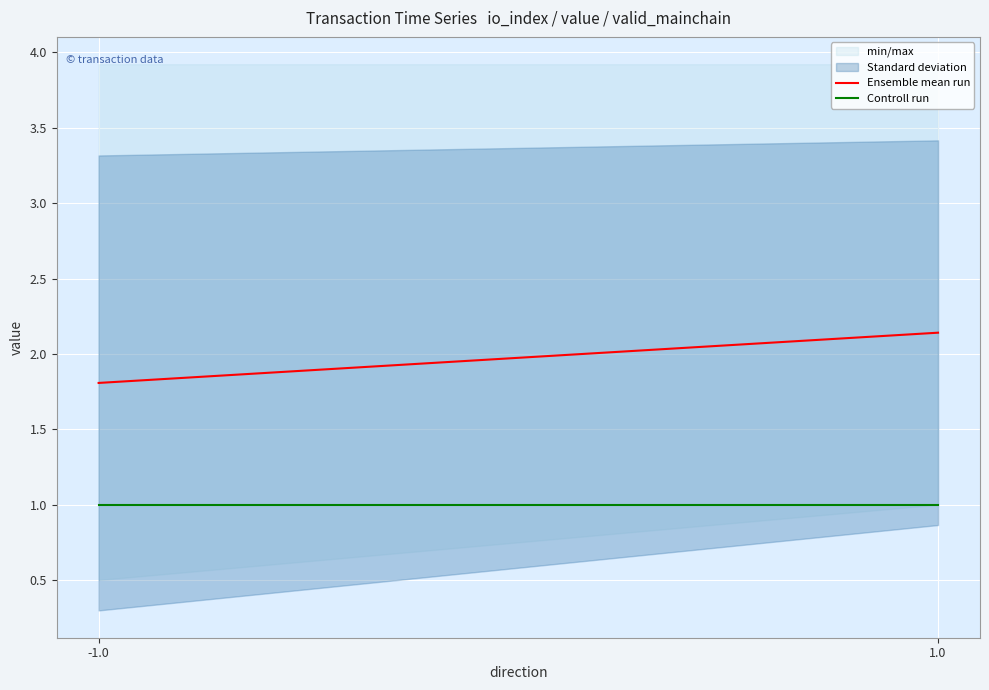

List the series in order of their overall mean, lowest first.

Controll run, Ensemble mean run